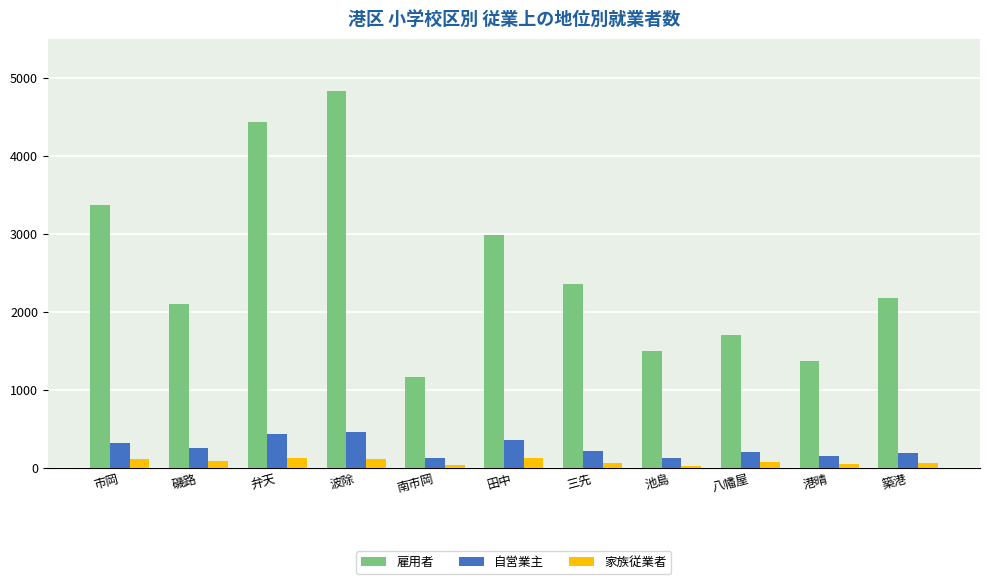

At how many categories does at least one series exceed 681?

11